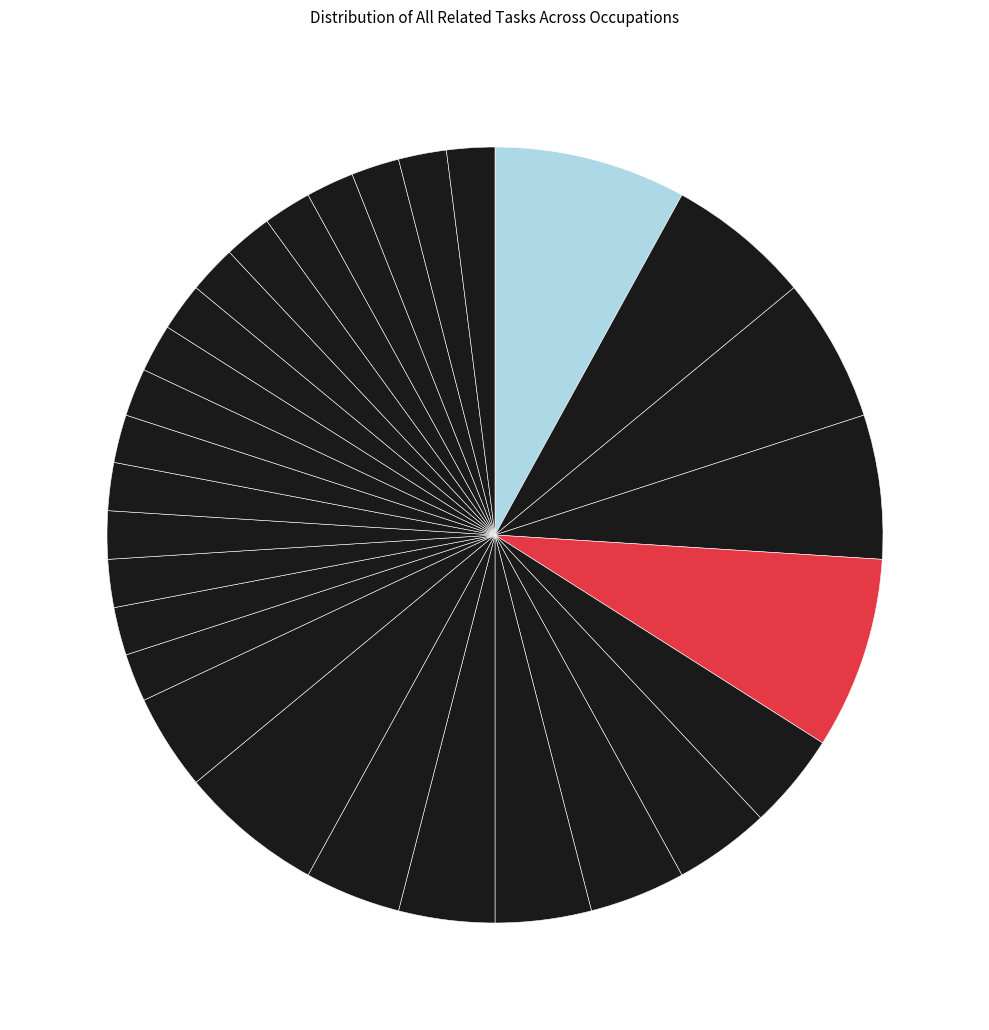

How many segments does this pie chart have?

29